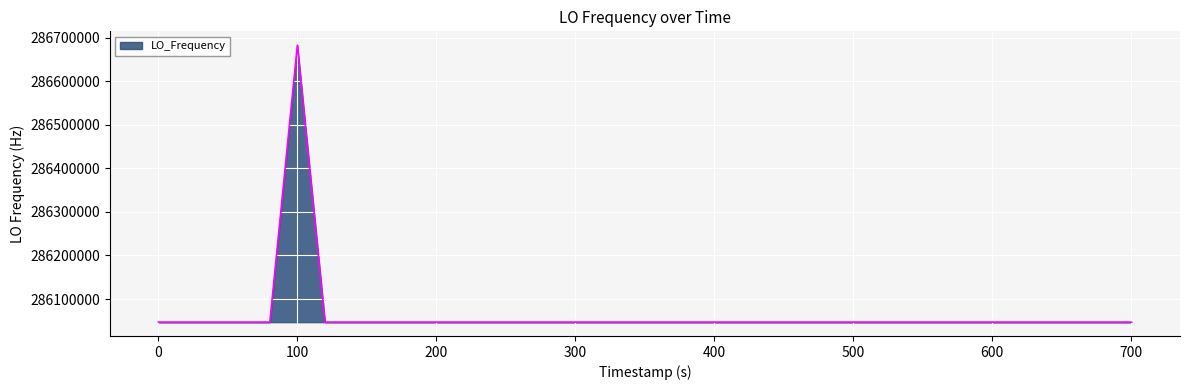

What is the smallest value displayed?

286046996.5